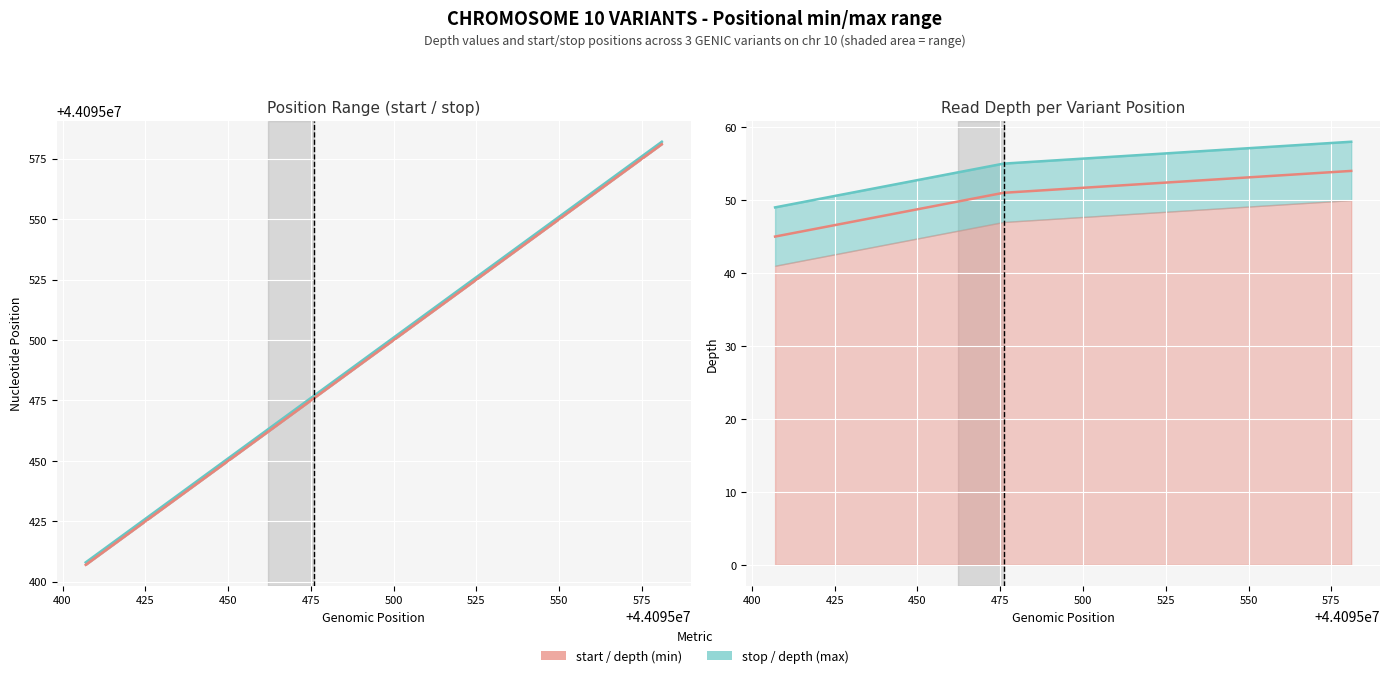

At how many categories does at least one series exceed 43136139?

3